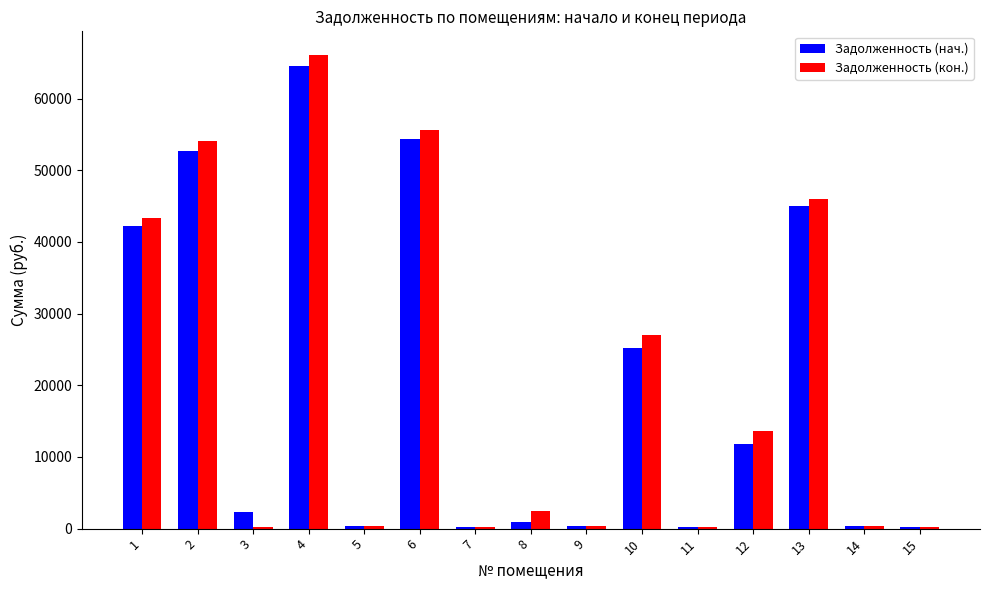

Is the value of Задолженность (кон.) at 2 greater than the value of Задолженность (нач.) at 13?

Yes